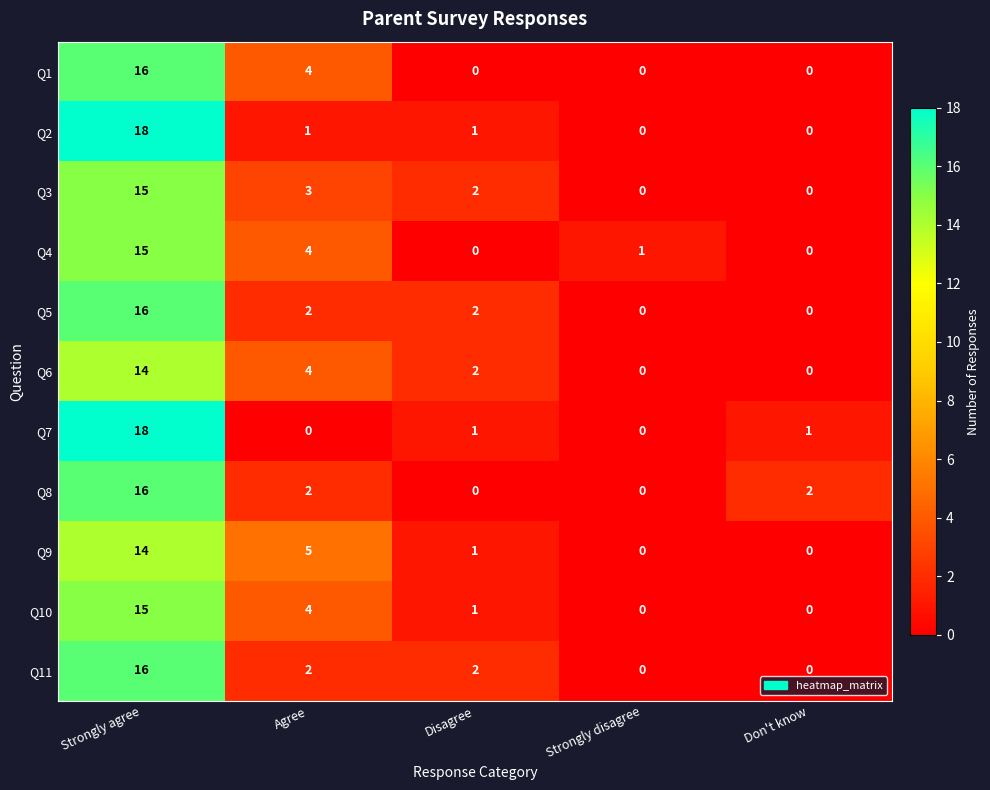

Count the Q1 values in the range 0 to 4.

4